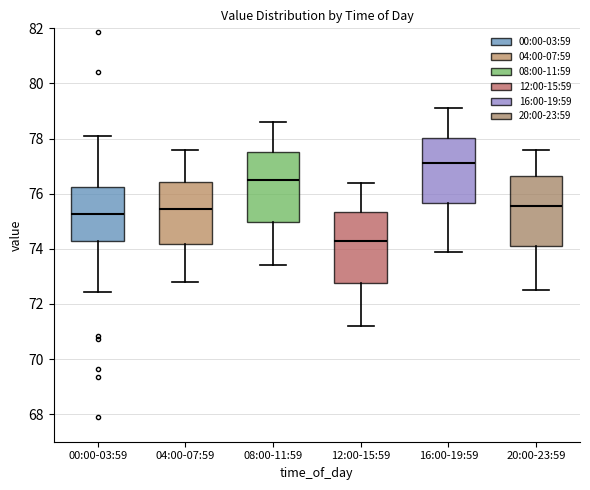

Reading left to right, read every box against the y-axis: the position of its median line, the range the box covers, and the ends of its whiskers. The values are not printed on the chart, so give them approximately, as read against the axis.

00:00-03:59: median 75.2, box 74.2 to 76.2, whiskers 72.4 to 78.2
04:00-07:59: median 75.4, box 74.2 to 76.4, whiskers 72.8 to 77.6
08:00-11:59: median 76.6, box 75.0 to 77.6, whiskers 73.4 to 78.6
12:00-15:59: median 74.4, box 72.8 to 75.4, whiskers 71.2 to 76.4
16:00-19:59: median 77.2, box 75.6 to 78.0, whiskers 74.0 to 79.2
20:00-23:59: median 75.6, box 74.2 to 76.6, whiskers 72.6 to 77.6